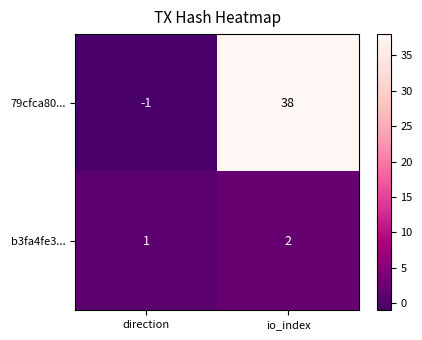

How many data points does each series have?

2